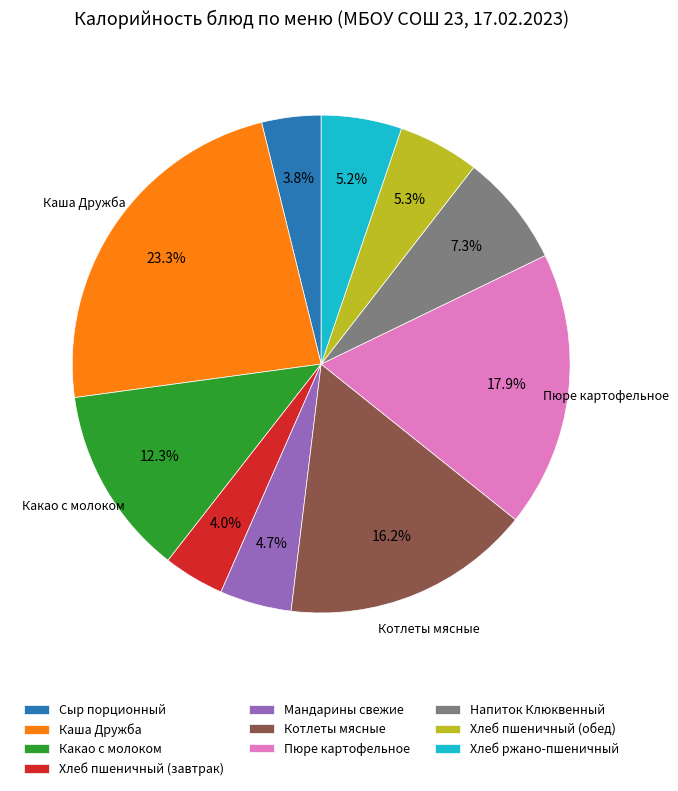

How much of the chart is everything except Хлеб ржано-пшеничный?

94.8%